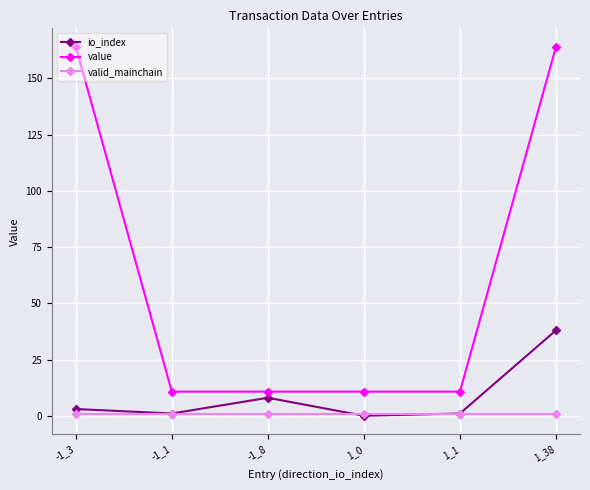

What position from the left is -1_3?

1